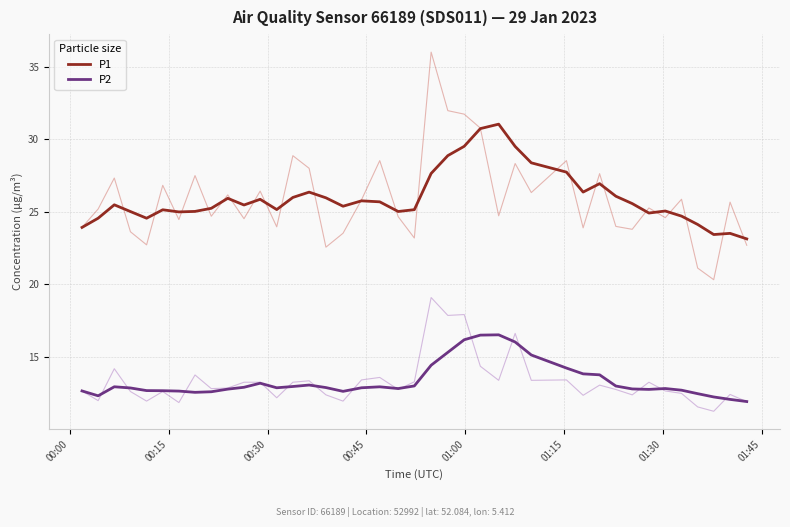

True or false: P1 and P2 intersect in this chart.

False